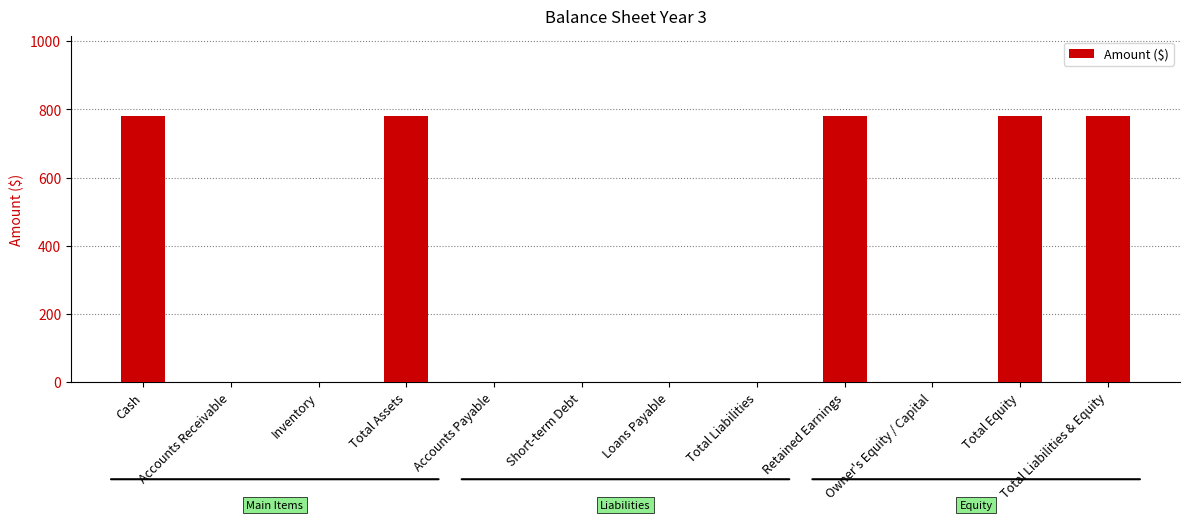

The chart shows a value of 780.3 at Total Equity. True or false?

True